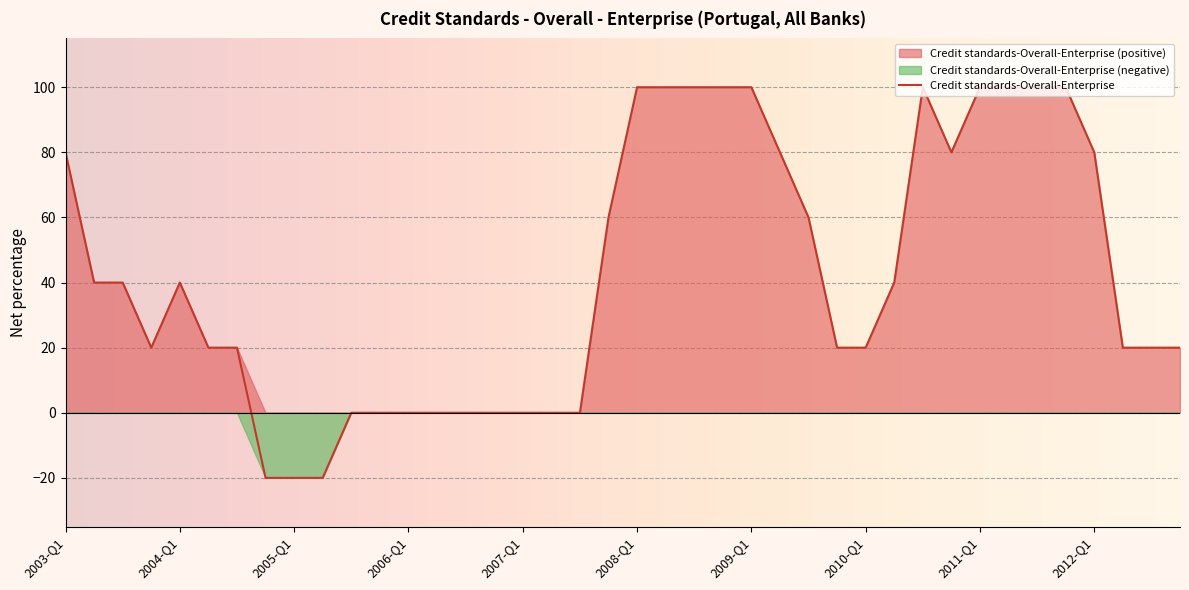

What is the ratio of the value at 2010-Q3 to the value at 2009-Q2?

1.2